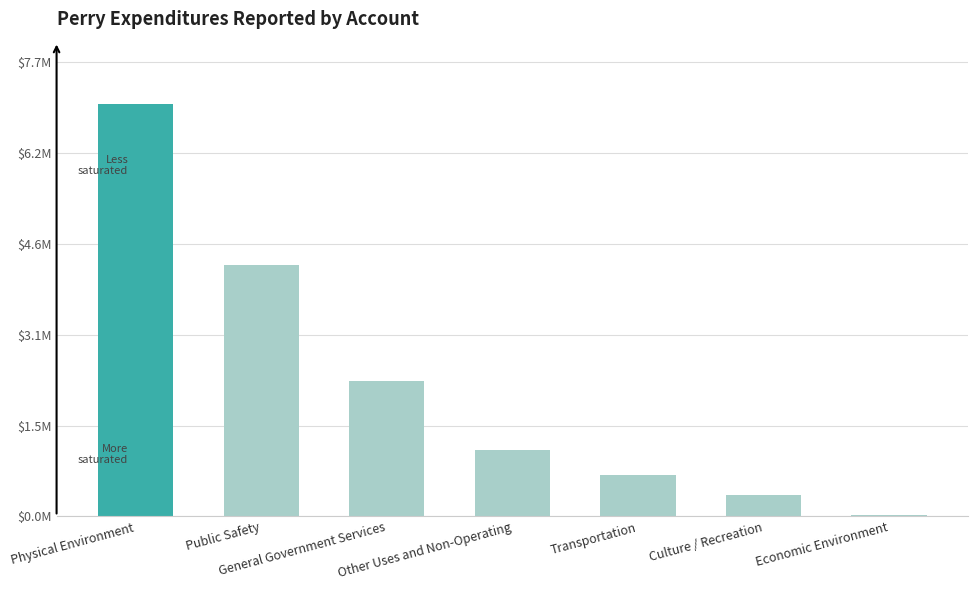

Rank the categories by value from highest to lowest.

Physical Environment, Public Safety, General Government Services, Other Uses and Non-Operating, Transportation, Culture / Recreation, Economic Environment